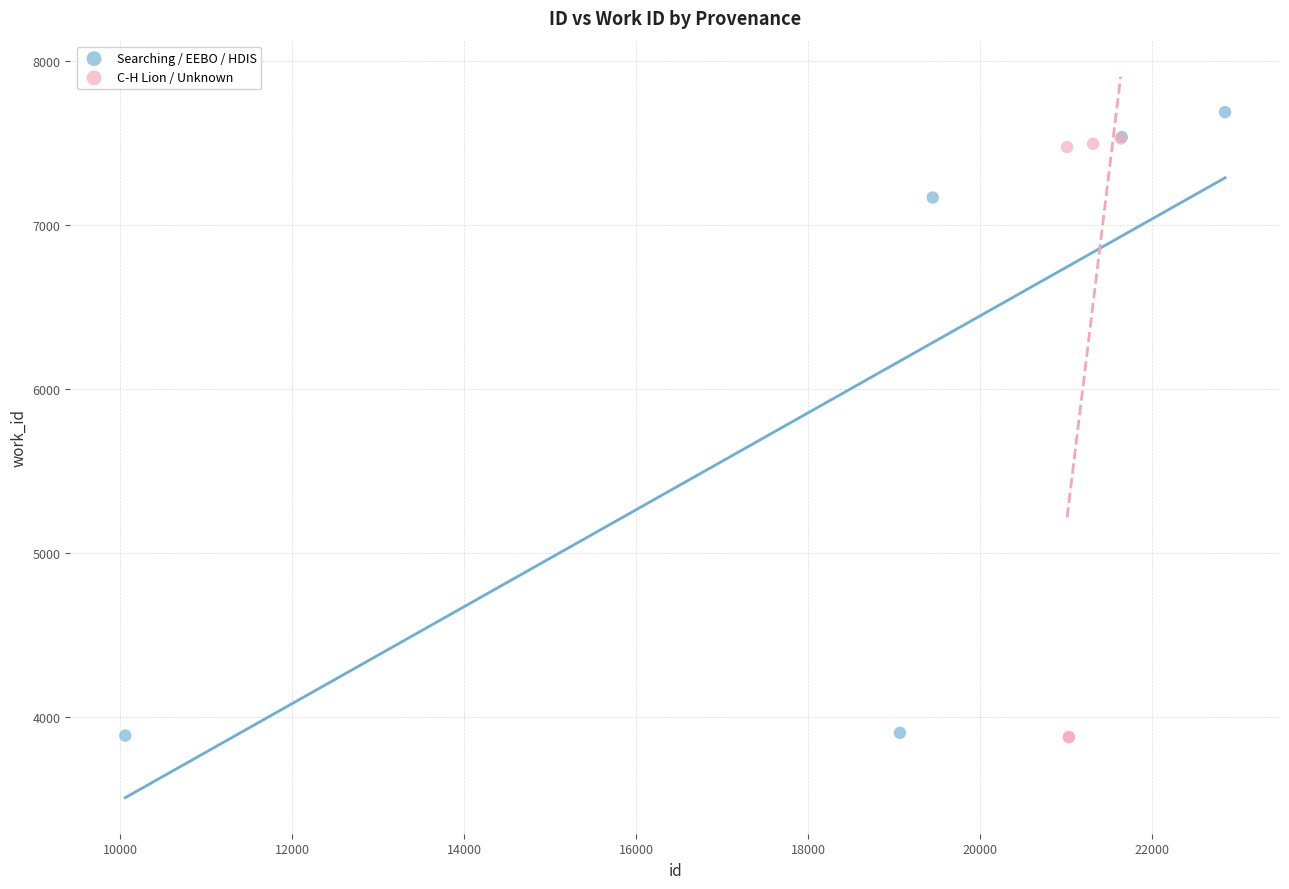

Which series contains the highest Y value?

Searching / EEBO / HDIS